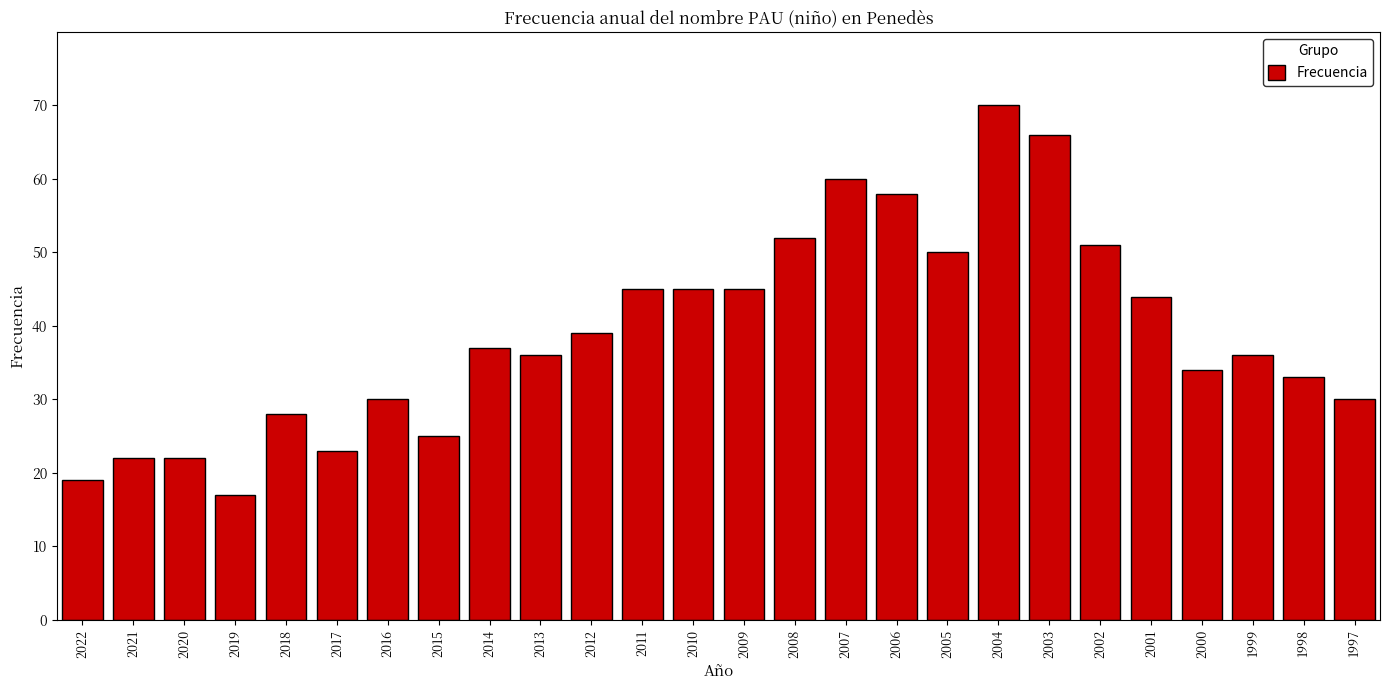

Reading left to right, what are all the values shown in this chart?

19	22	22	17	28	23	30	25	37	36	39	45	45	45	52	60	58	50	70	66	51	44	34	36	33	30